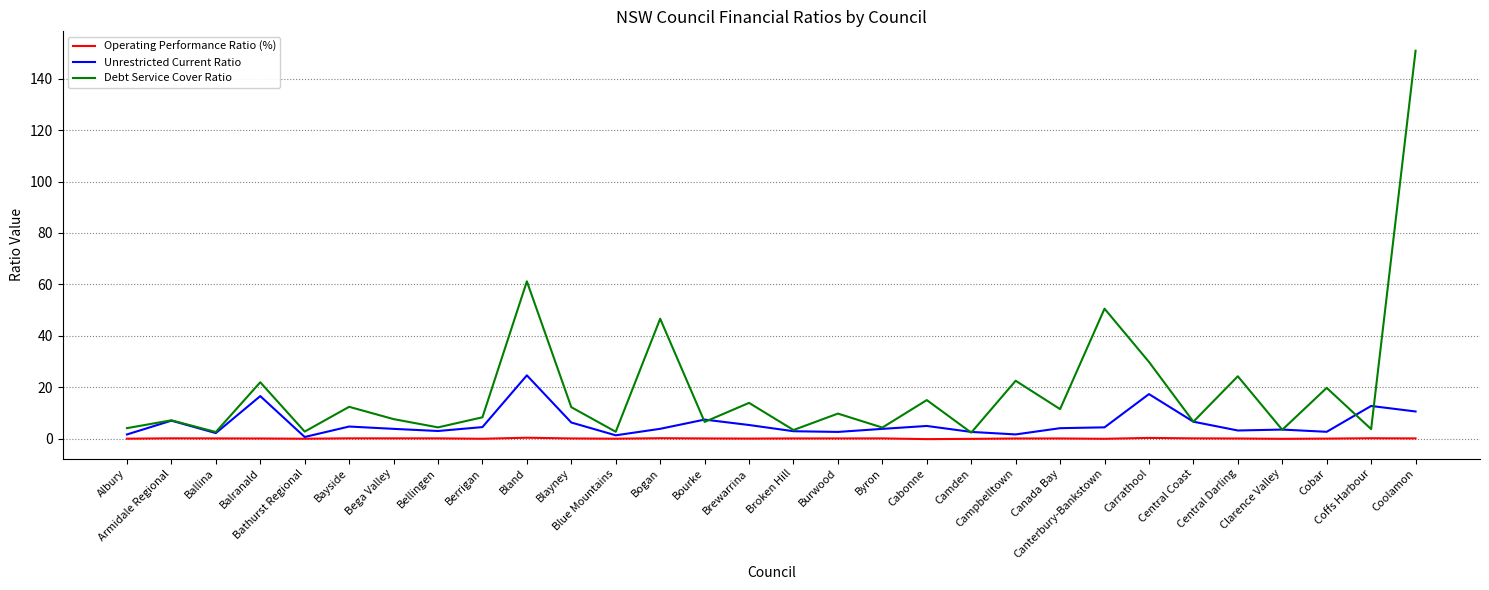

List the series in order of their overall mean, highest first.

Debt Service Cover Ratio, Unrestricted Current Ratio, Operating Performance Ratio (%)